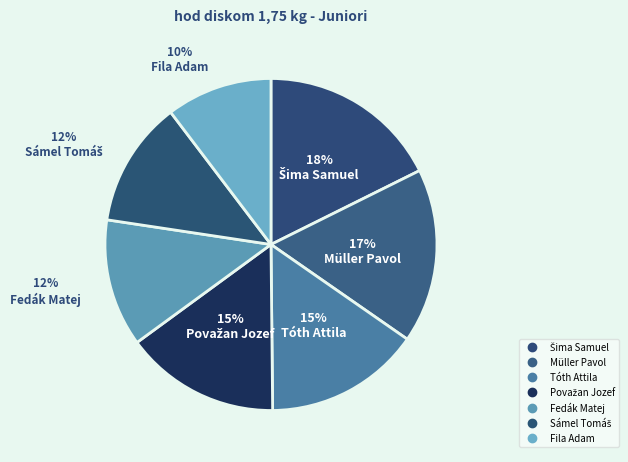

Combined, do Fila Adam and Sámel Tomáš account for over 50%?

No